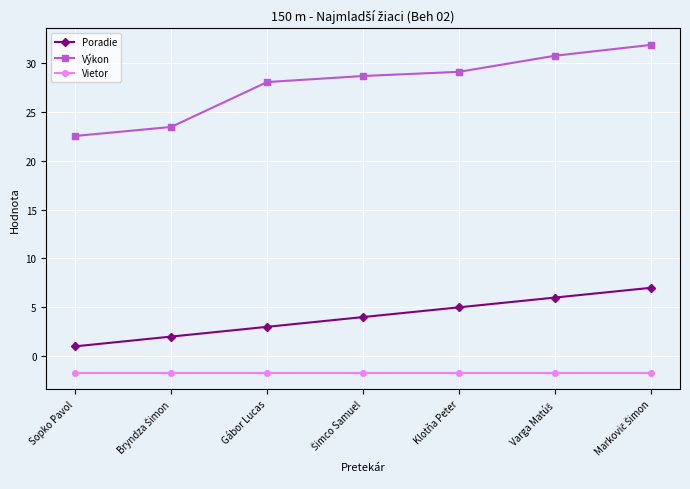

Rank the series by their average value, from lowest to highest.

Vietor, Poradie, Výkon